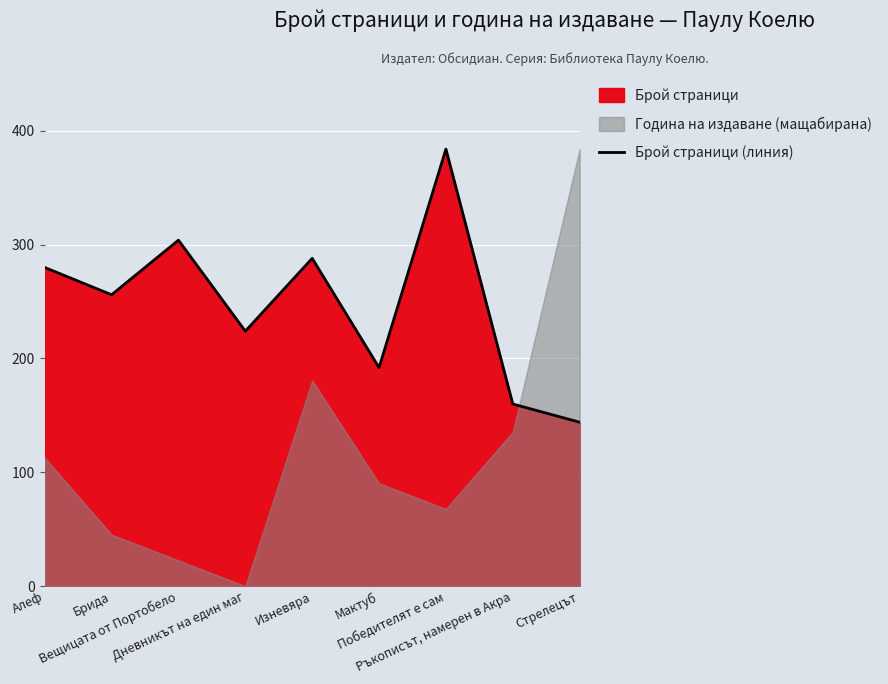

What is the highest value of the Брой страници (линия) series?

384